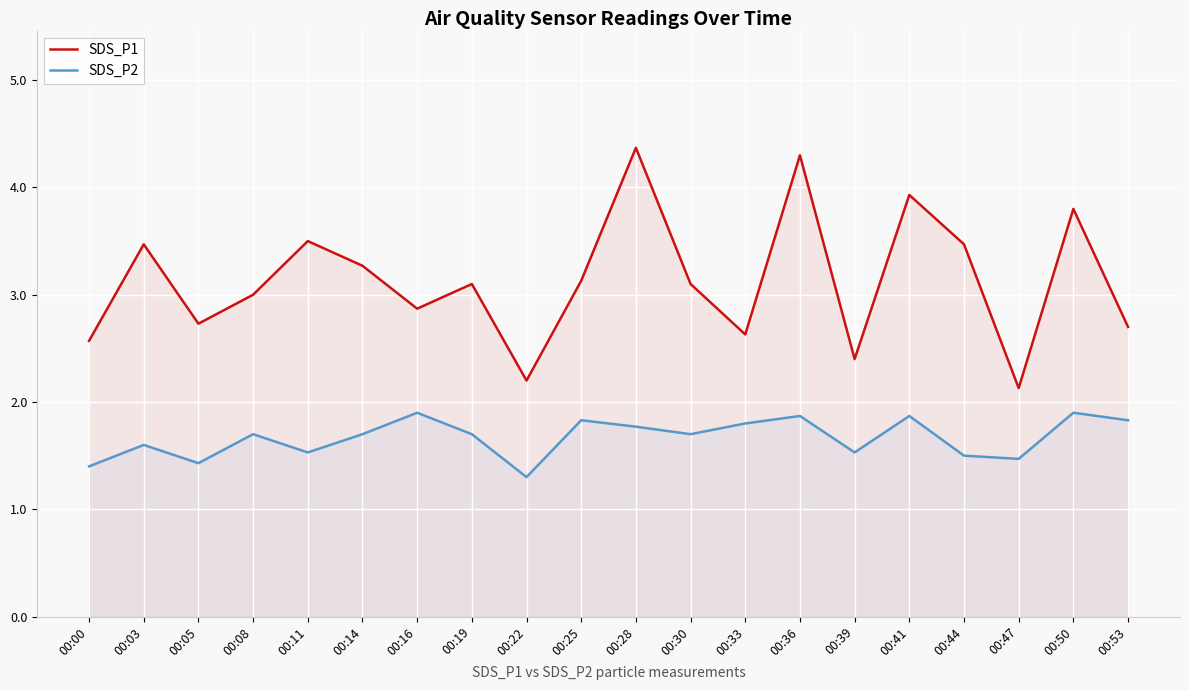

Is it true that SDS_P2 equals 1.9 at 00:50?

True